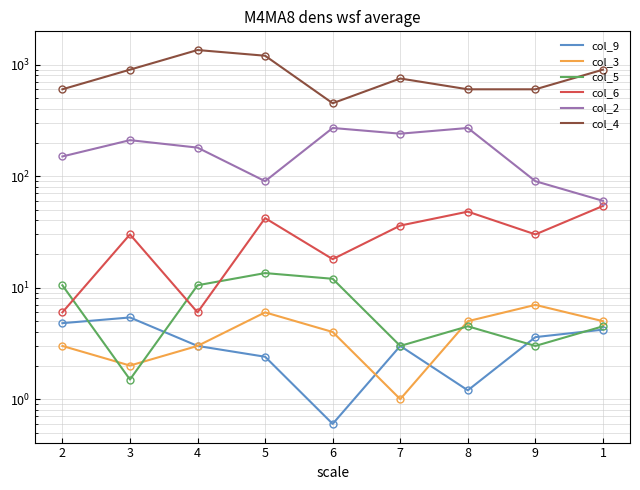

At which label is col_6 closest to 30?

3